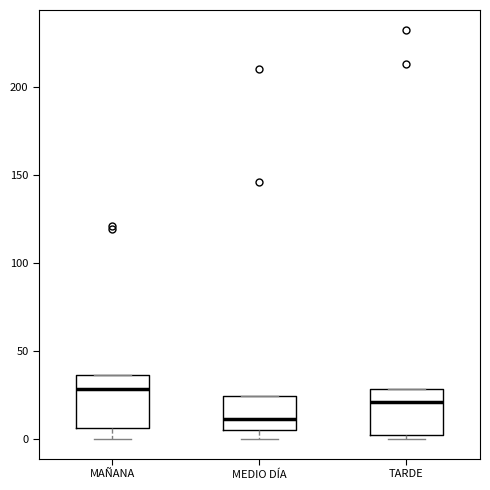

Which box's median line is the highest?

MAÑANA